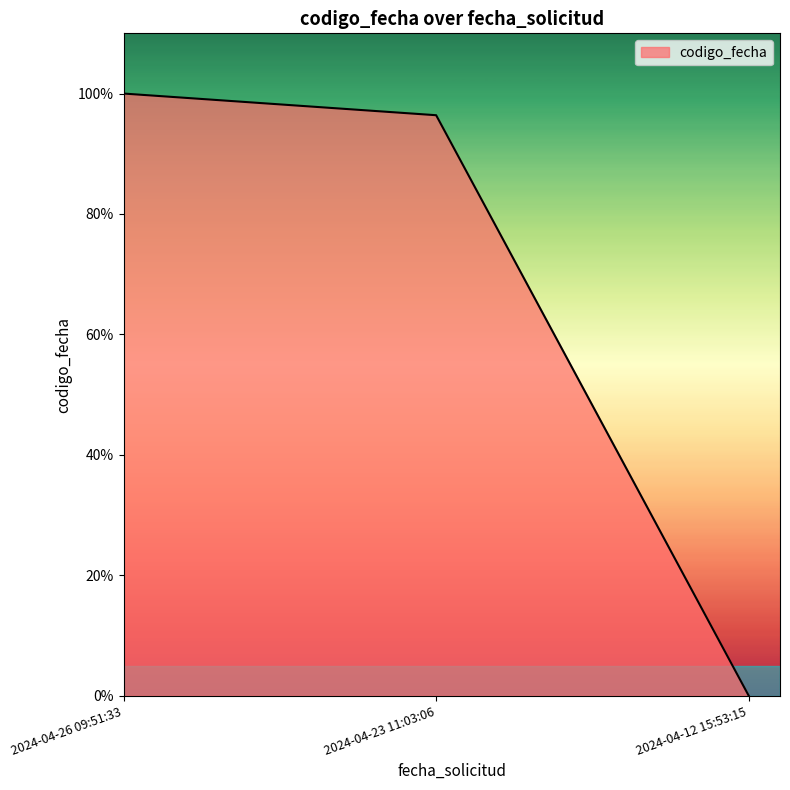

Reading left to right, transcribe all the data shown in this chart.

2024-04-26 09:51:33=100.0	2024-04-23 11:03:06=96.4	2024-04-12 15:53:15=0.0